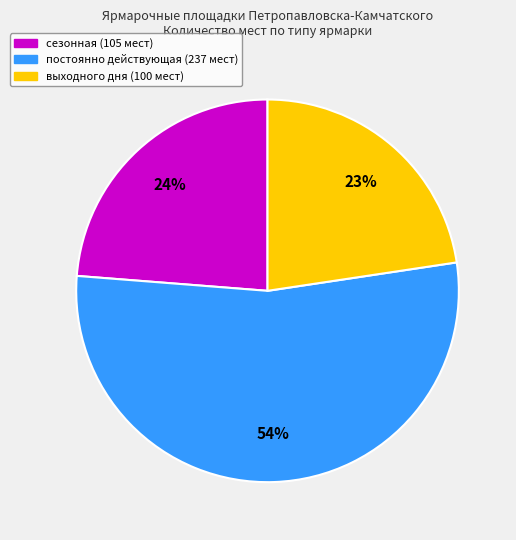

Is there a majority slice in this chart?

Yes